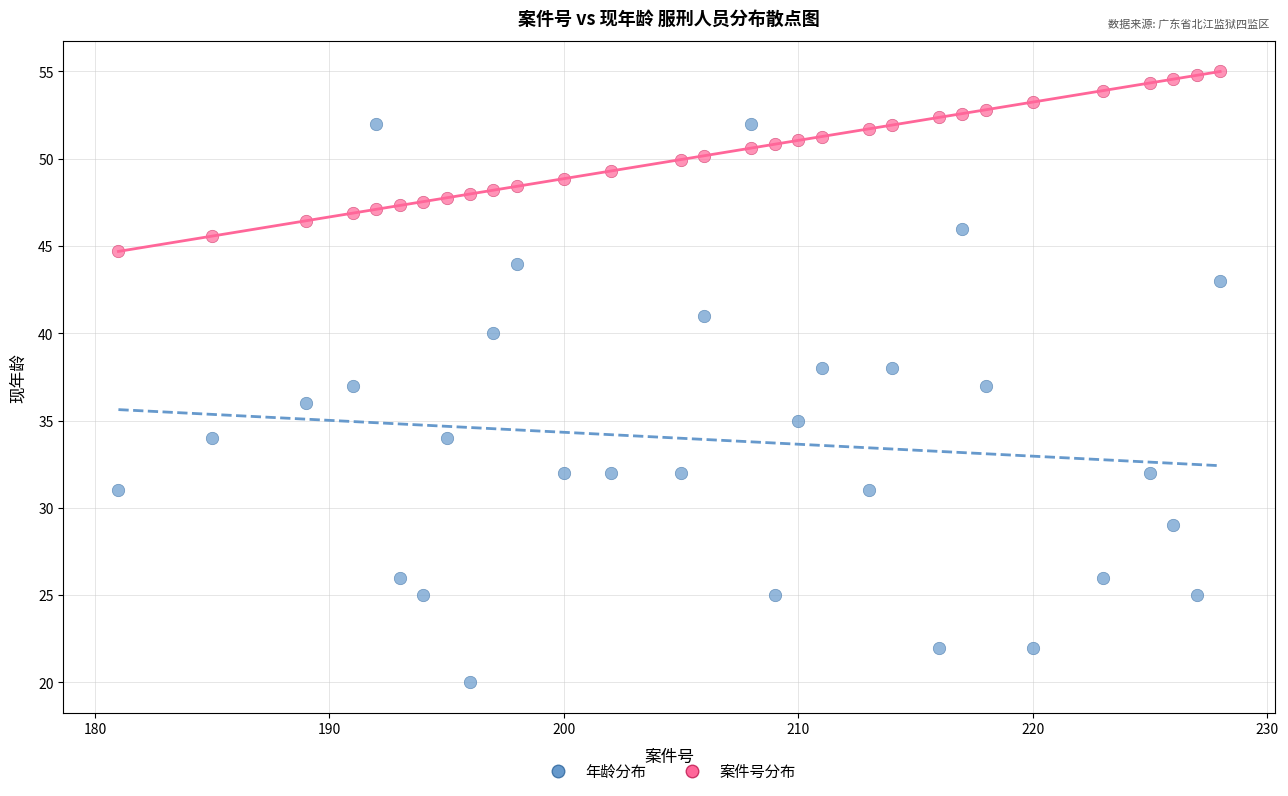

Across all data points, what is the range of X values (max minus min)?

47.0